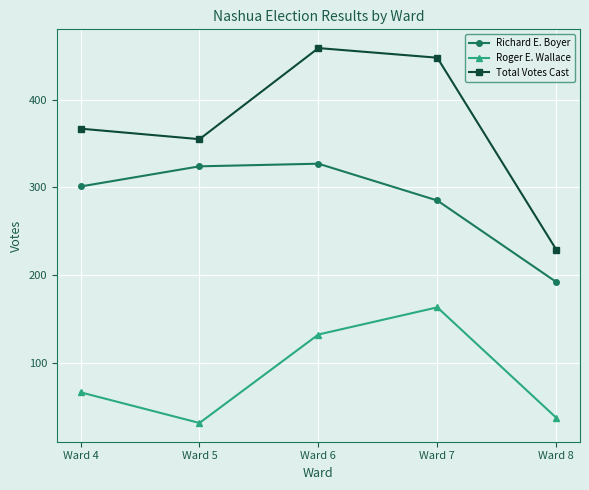

How many lines are shown in the chart?

3